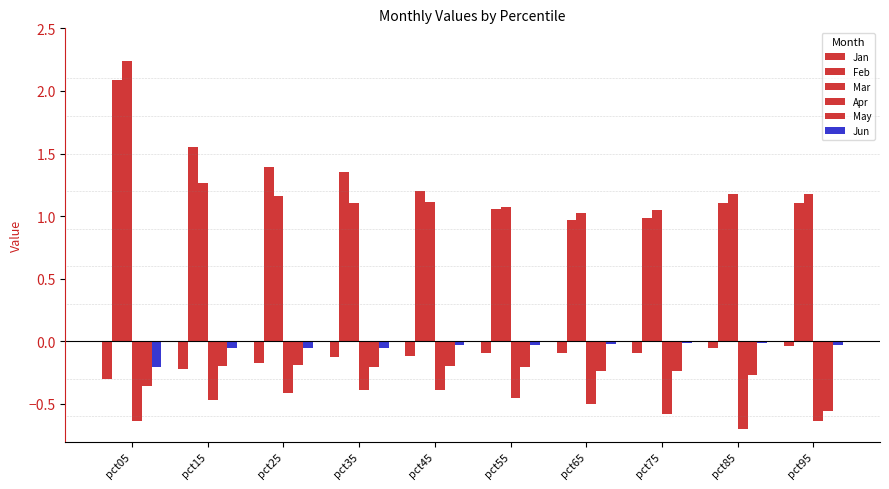

What is the total value across all series at pct35?

1.7